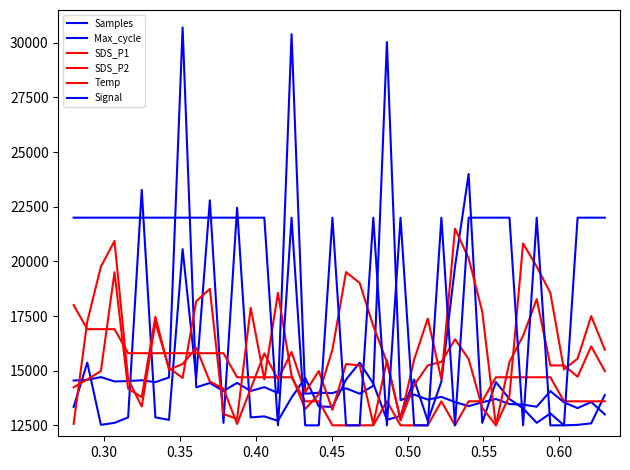

How many series are shown in this chart?

6